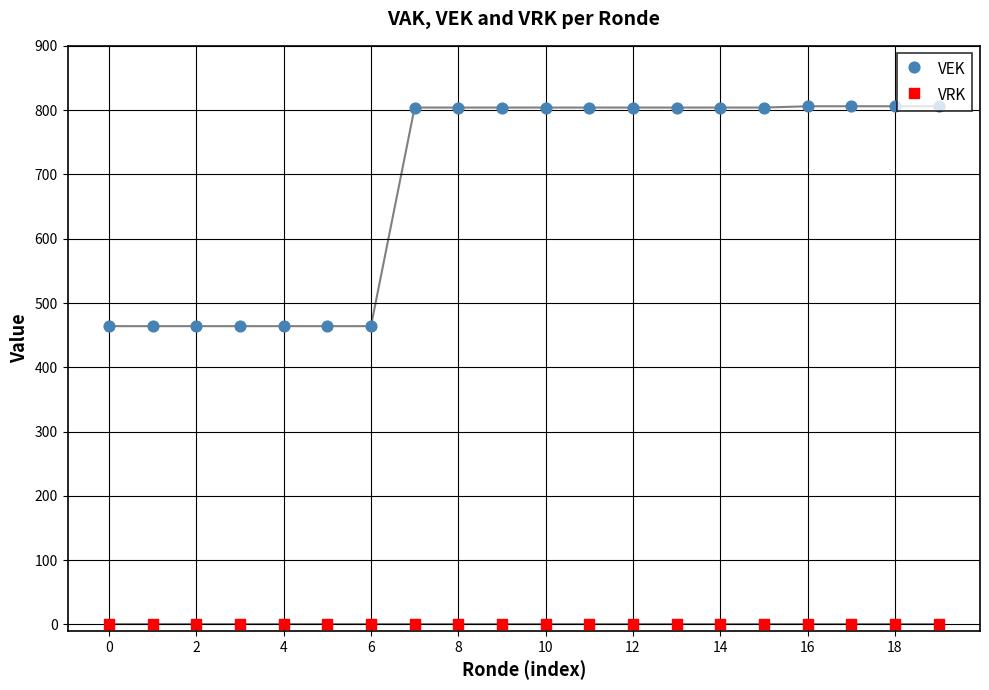

What are all the series names shown in the legend?

VEK, VRK